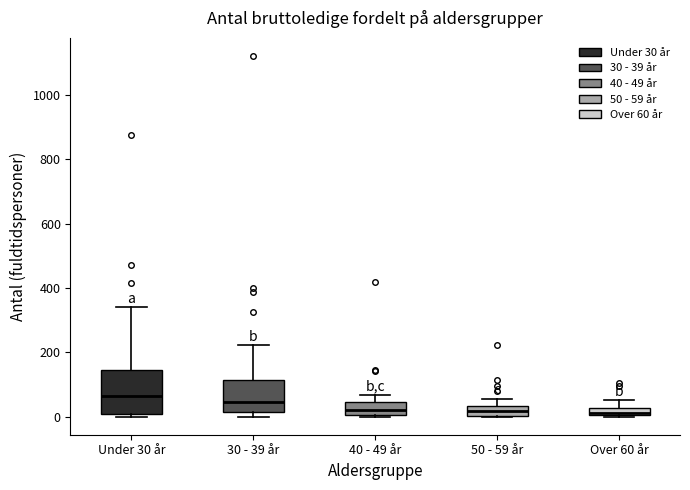

Which box's median line is the highest?

Under 30 år